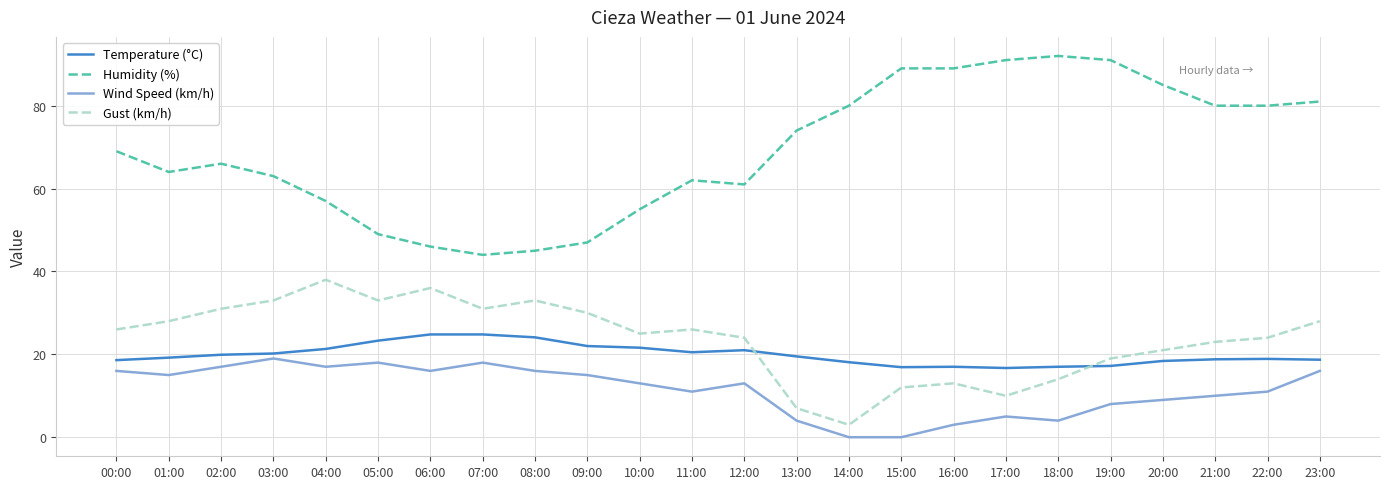

At which category is the sum across all series the highest?

23:00